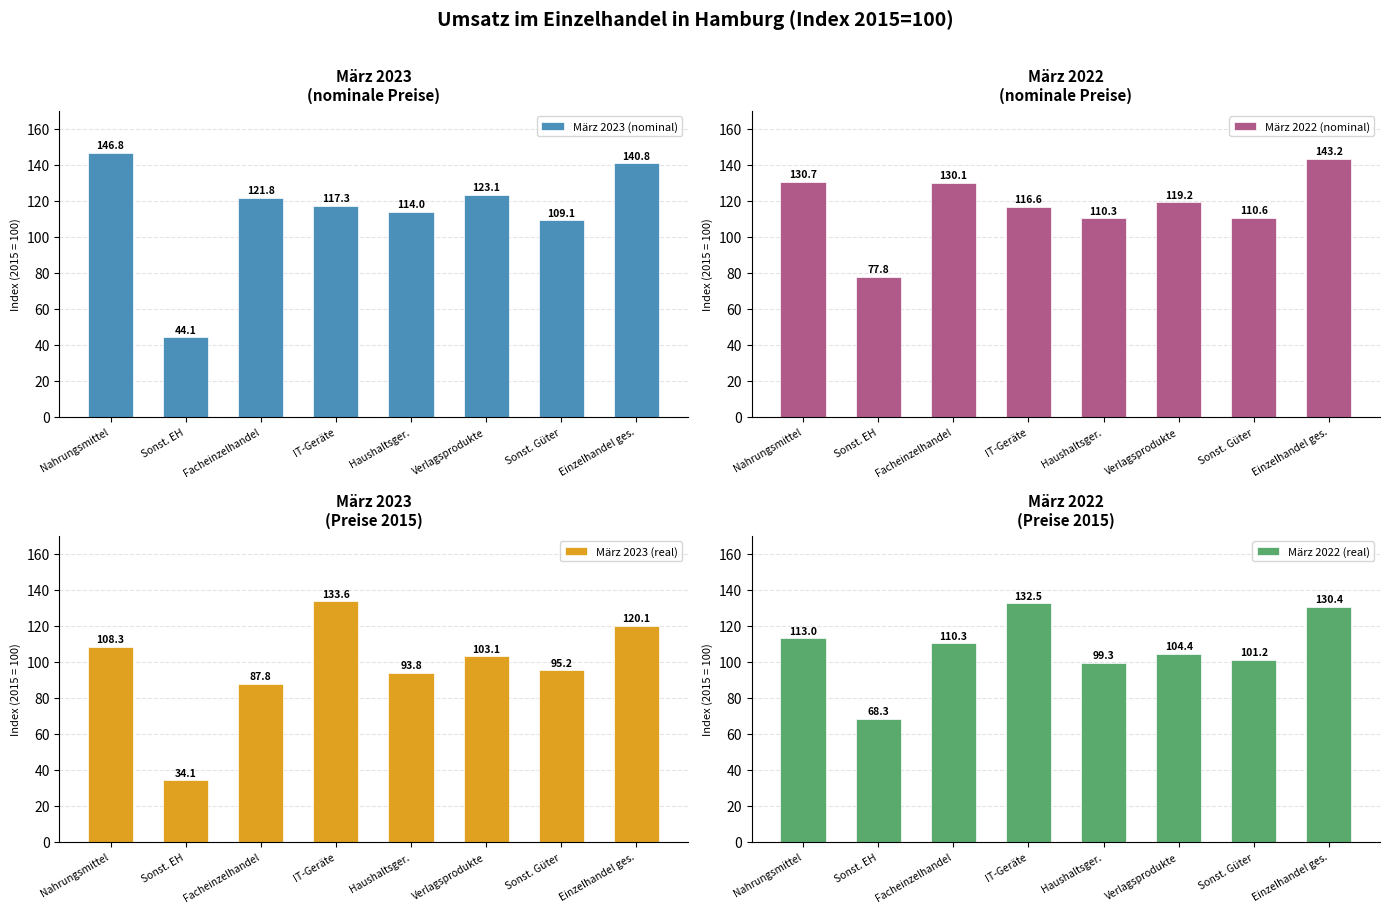

Is it true that März 2022 (real) equals 54.3 at Sonst. Güter?

False